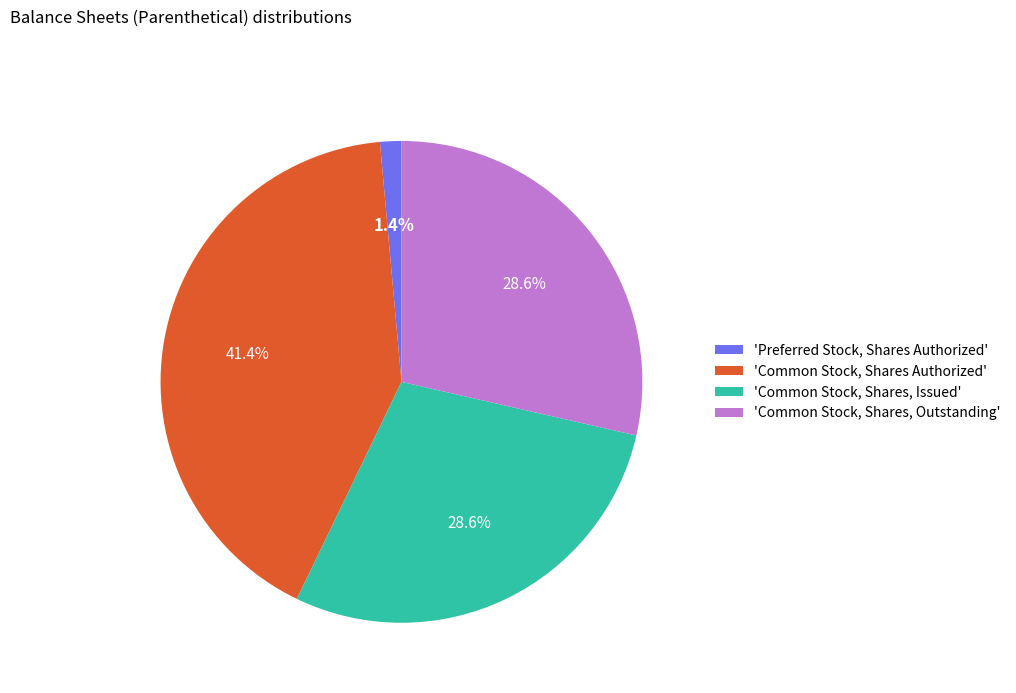

Is there a majority slice in this chart?

No